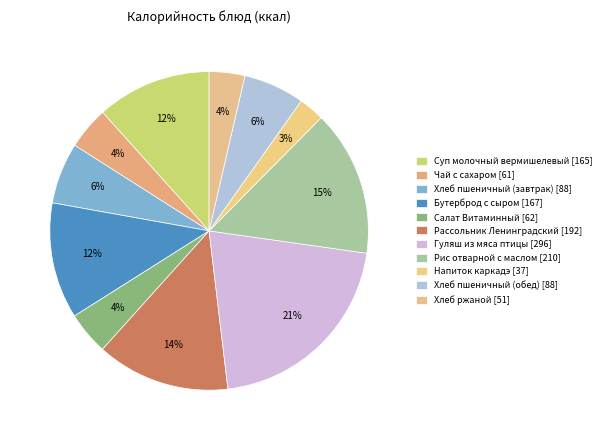

To the nearest percent, what is the combined percentage of Суп молочный вермишелевый and Рис отварной с маслом?

26%